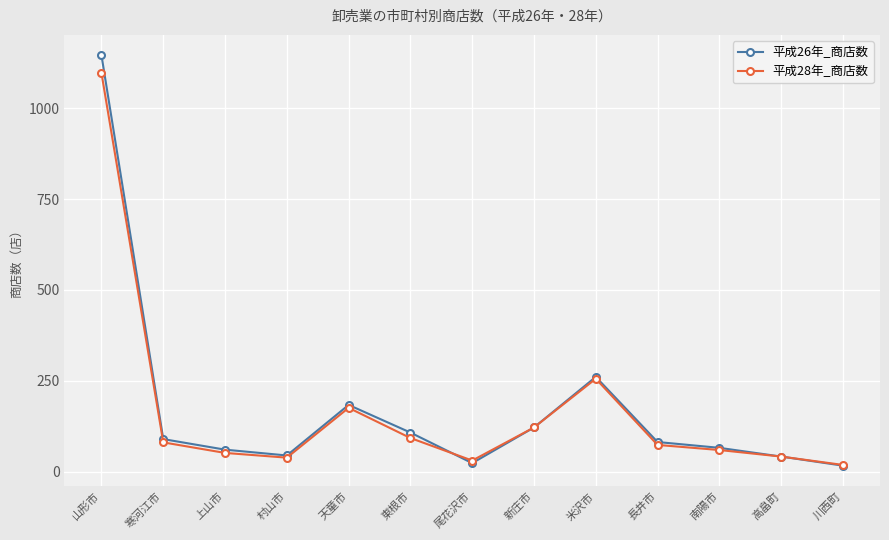

Is it true that 平成28年_商店数 equals 31 at 尾花沢市?

True